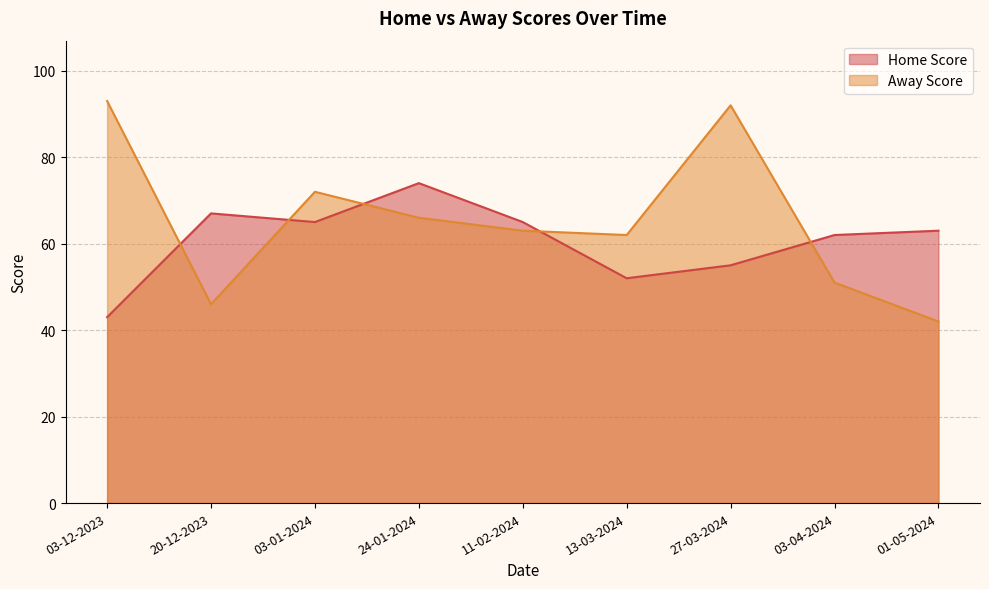

True or false: Away Score has more than 2 interior local peaks.

False